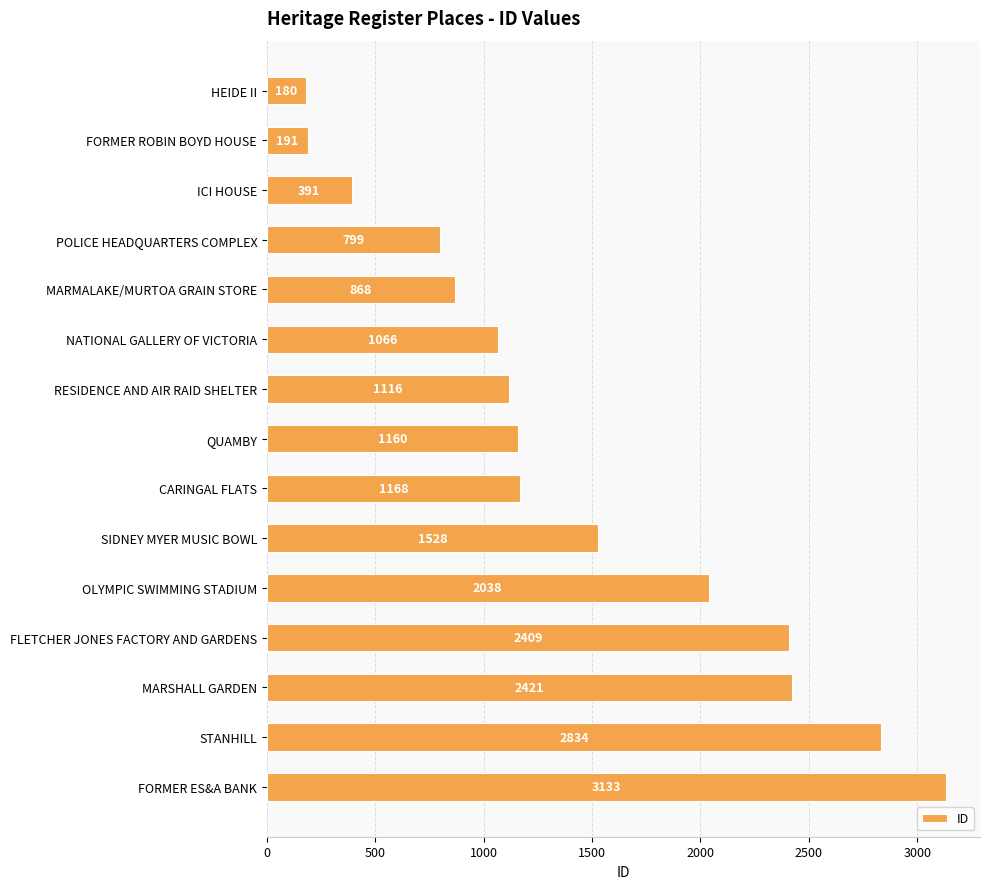

What is the change in value from POLICE HEADQUARTERS COMPLEX to FLETCHER JONES FACTORY AND GARDENS?

+1610